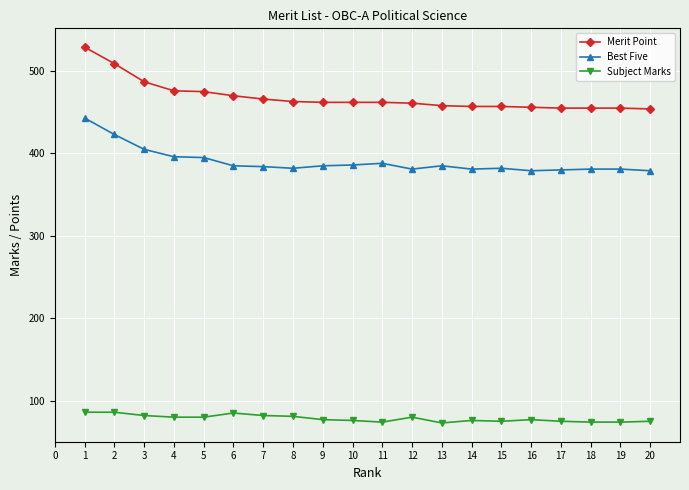

Which series has the largest range (max minus min)?

Merit Point